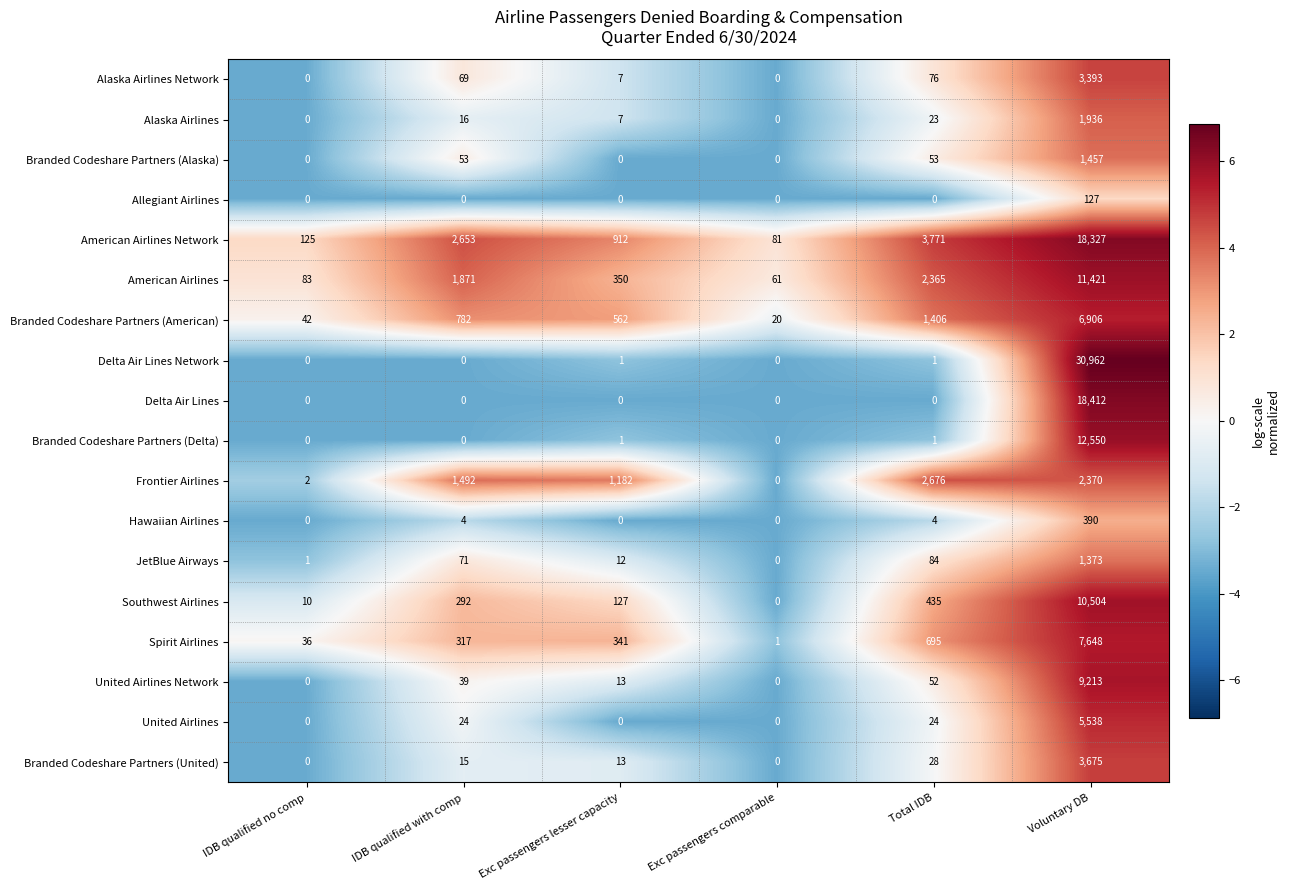

What is the total value across all series at Voluntary DB?

146202